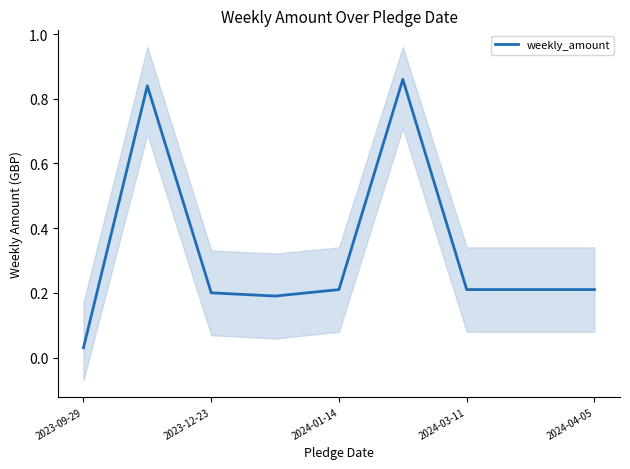

True or false: there are more than 2 points higher than both neighbors.

False